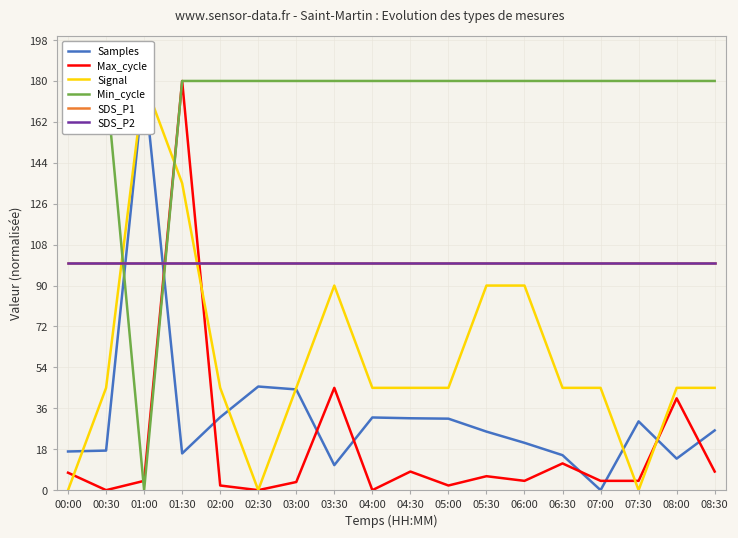

How many data points does each series have?

18